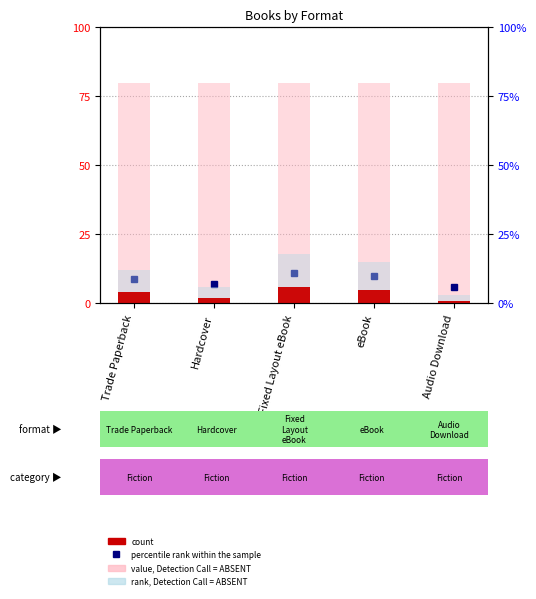

Reading right to left, extract all data points from this chart.

1	5	6	2	4